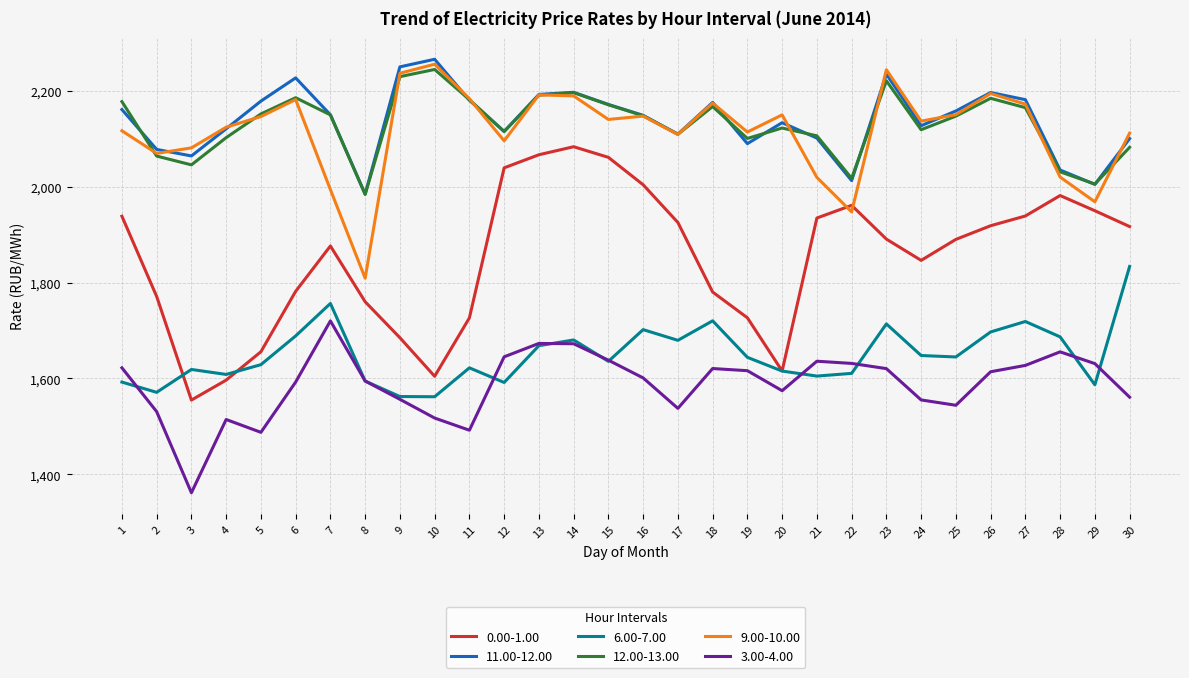

What are all the series names shown in the legend?

0.00-1.00, 11.00-12.00, 6.00-7.00, 12.00-13.00, 9.00-10.00, 3.00-4.00